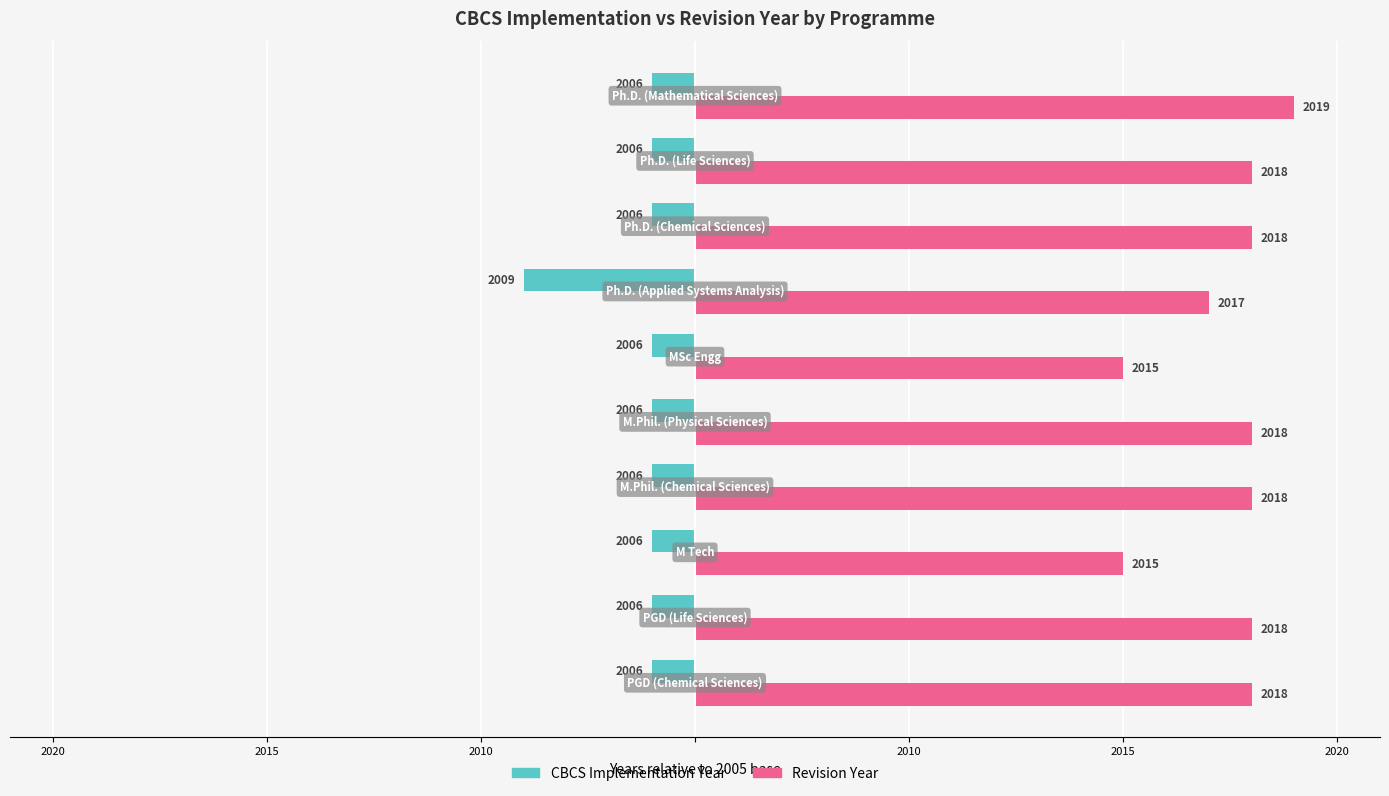

What are all the series names shown in the legend?

CBCS Implementation Year, Revision Year